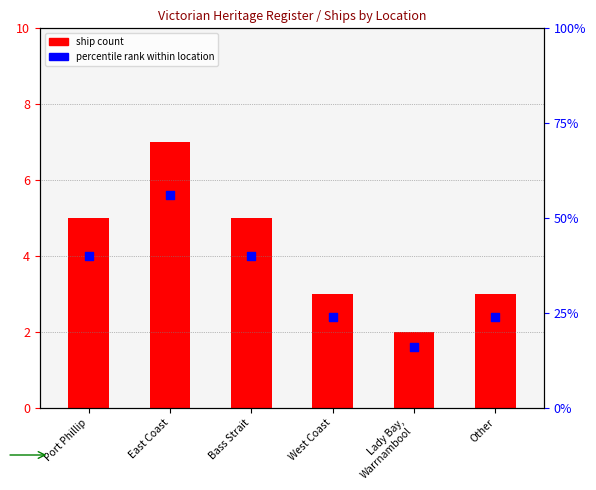

At which category is the sum across all series the highest?

East Coast